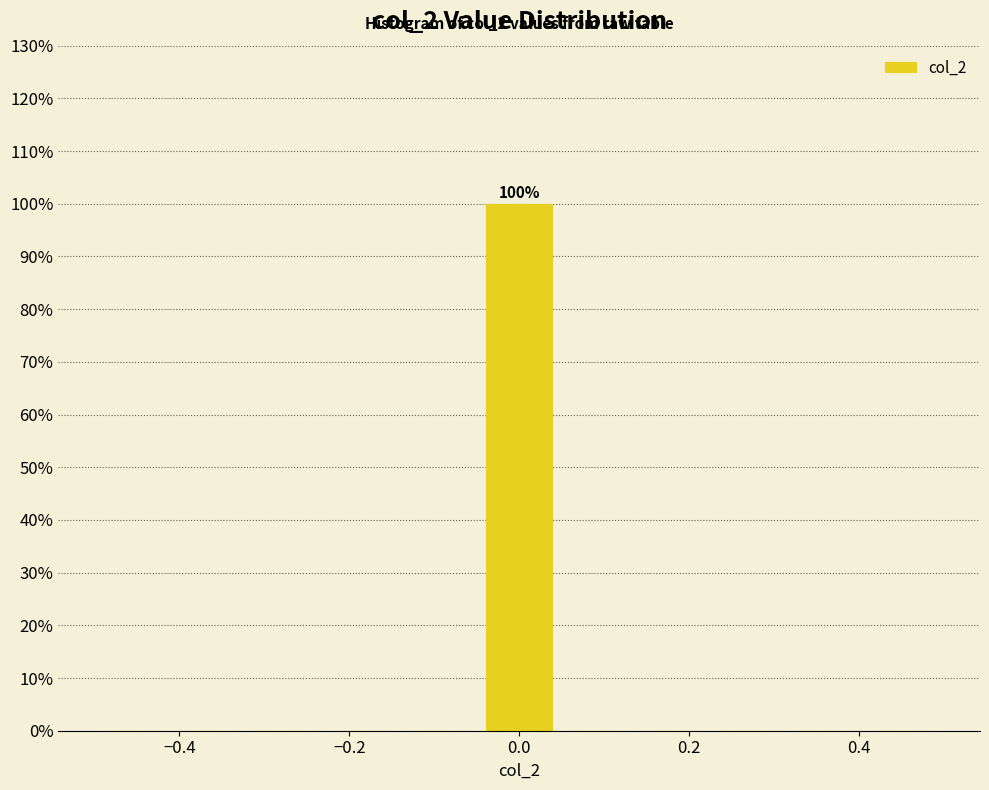

Over which range of the x-axis is the bar tallest?

-0.04 to 0.04